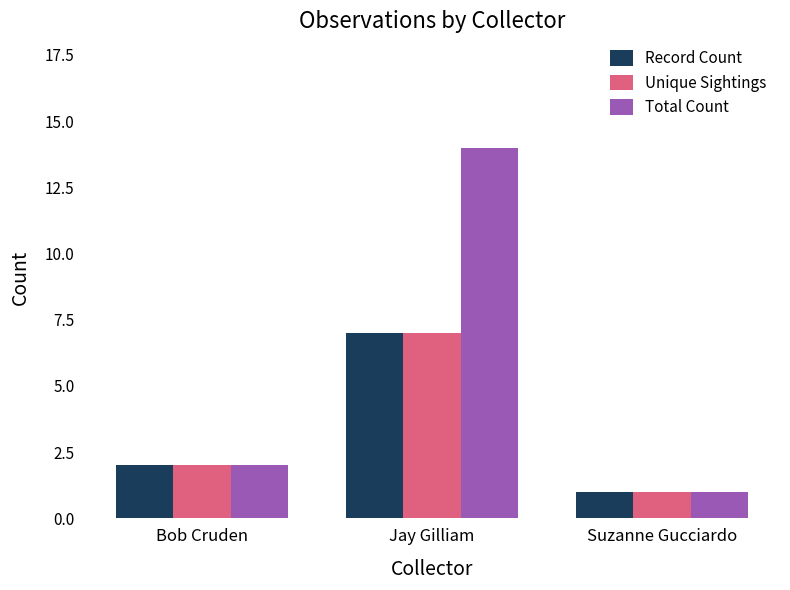

Is the value of Record Count at Jay Gilliam greater than the value of Unique Sightings at Suzanne Gucciardo?

Yes